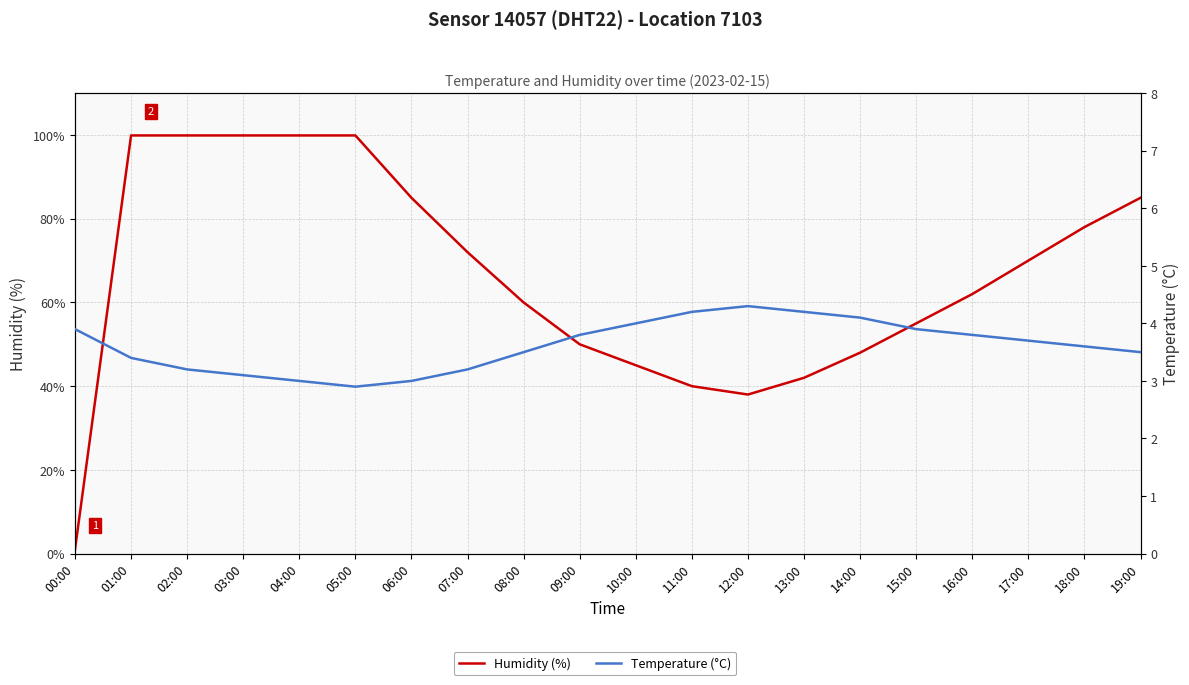

Is this an area chart (filled region under the line)?

No